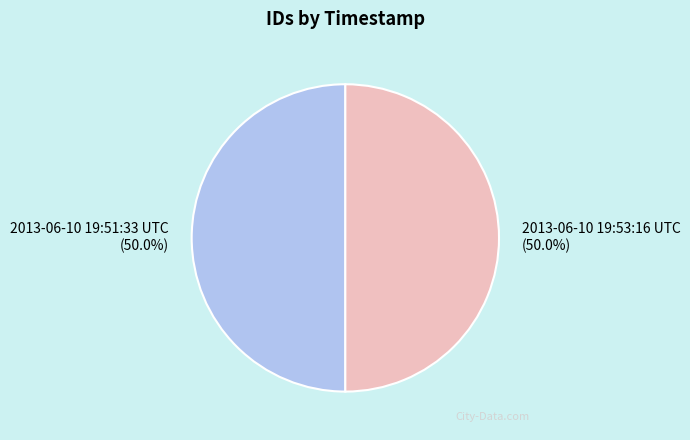

What percentage is the 2013-06-10 19:53:16 UTC slice, to the nearest percent?

50%